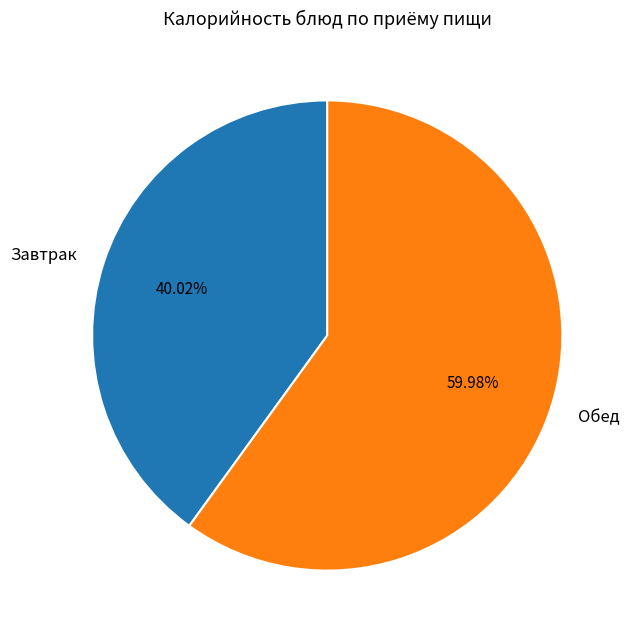

Approximately how many times larger is the value at Завтрак compared to Обед?

0.7